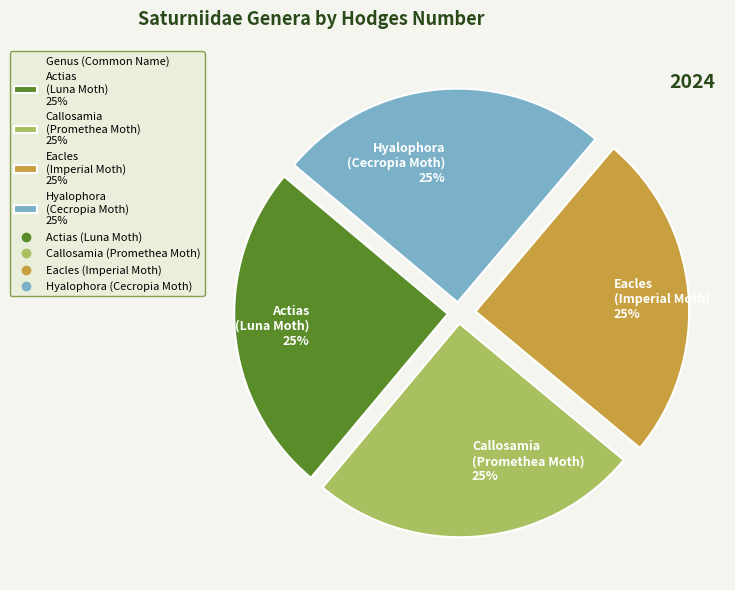

To the nearest percent, what is the combined percentage of Actias (Luna Moth) 25% and Callosamia (Promethea Moth) 25%?

50%